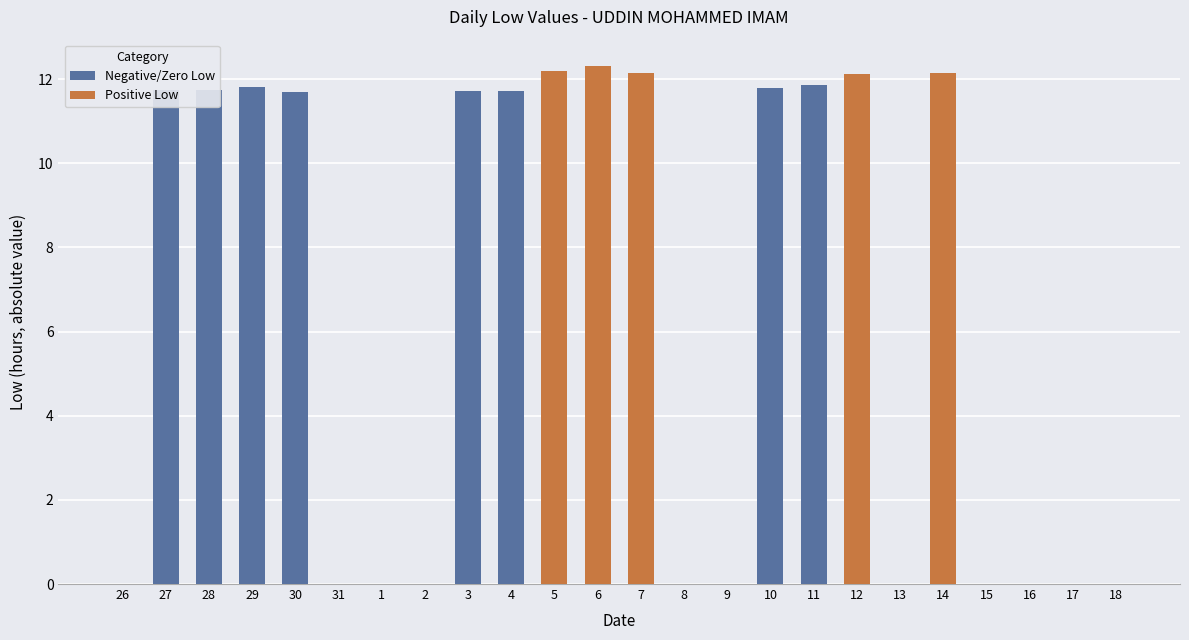

How many values are above zero?

5